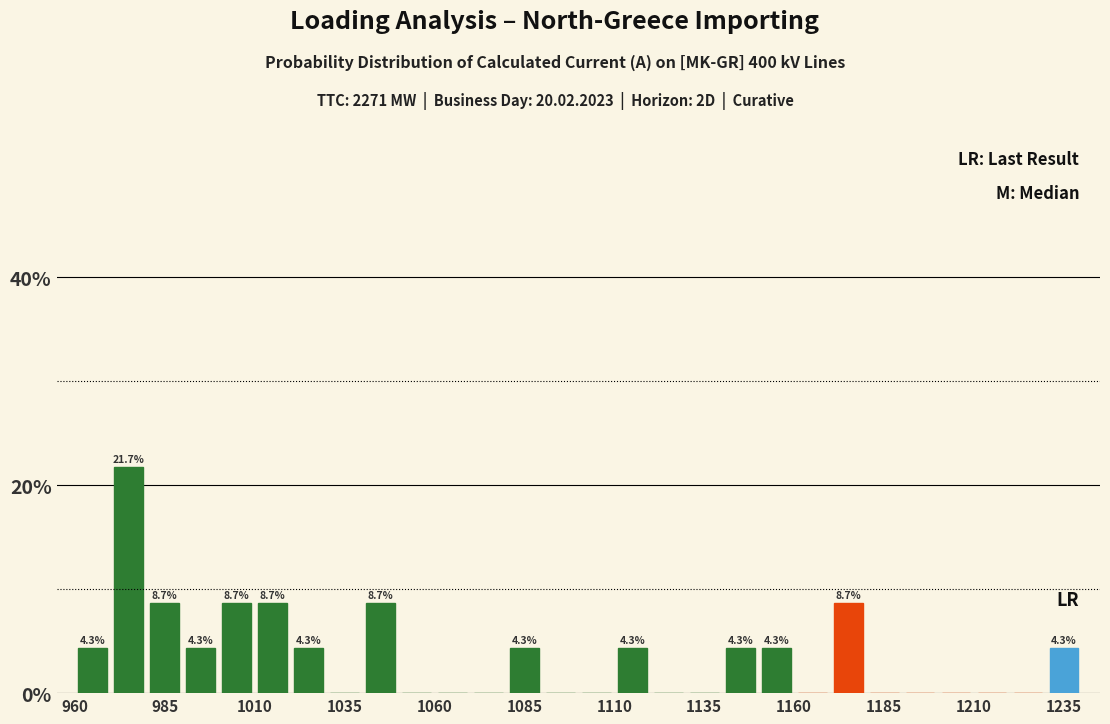

Around what value on the x-axis is the tallest bar? Give the approximate position of its centre, as read against the axis.

975